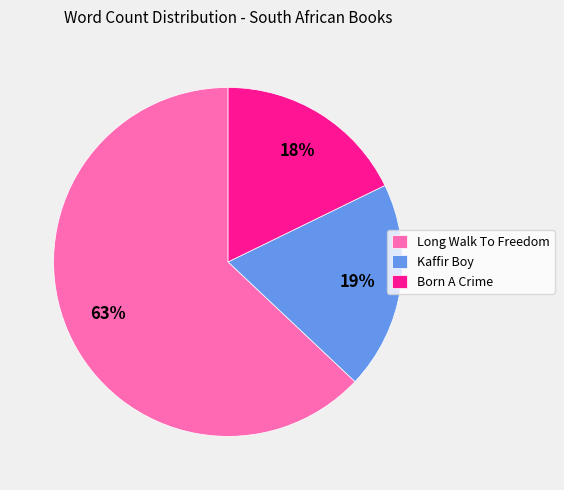

What is the largest slice in the pie chart?

Long Walk To Freedom